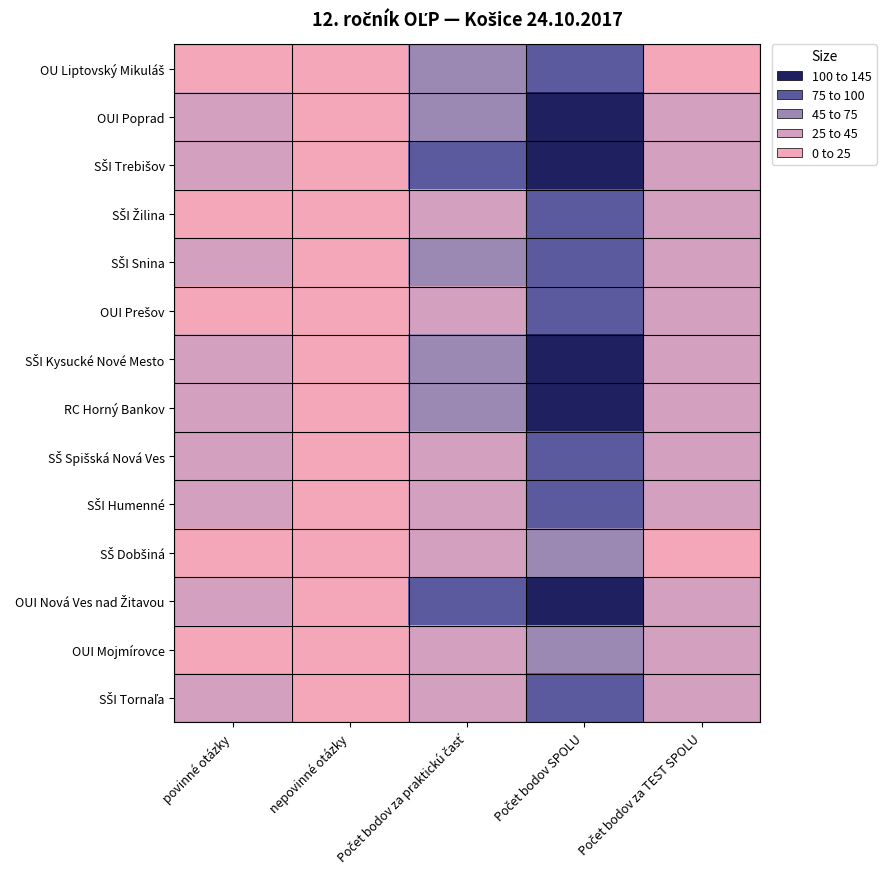

List the series in order of their peak value, highest first.

SŠI Trebišov, OUI Nová Ves nad Žitavou, SŠI Kysucké Nové Mesto, RC Horný Bankov, OUI Poprad, SŠ Spišská Nová Ves, SŠI Humenné, OU Liptovský Mikuláš, SŠI Snina, SŠI Žilina, SŠI Tornaľa, OUI Prešov, SŠ Dobšiná, OUI Mojmírovce